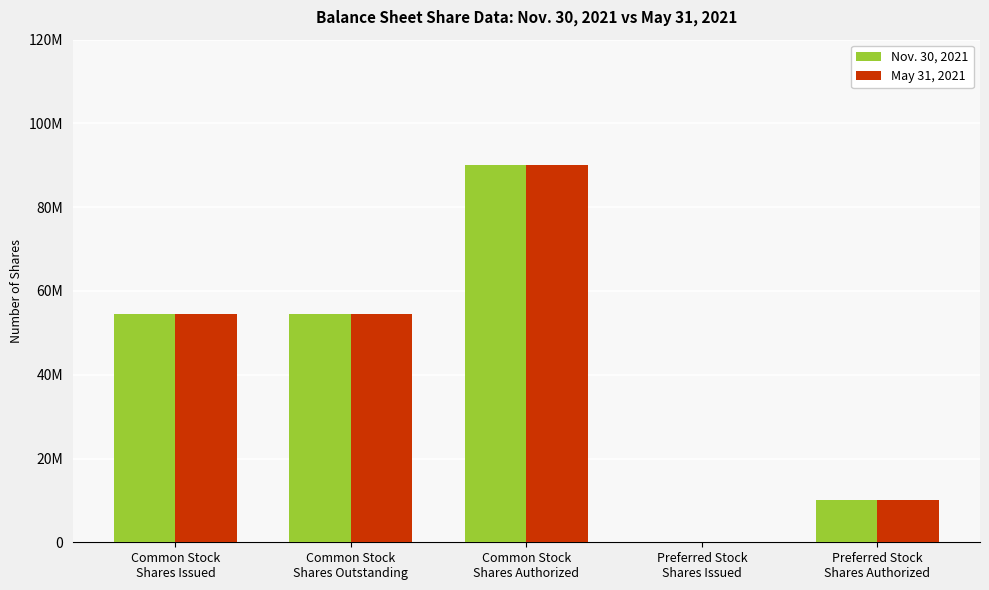

Rank the series at Common Stock
Shares Authorized from highest to lowest value.

Nov. 30, 2021, May 31, 2021